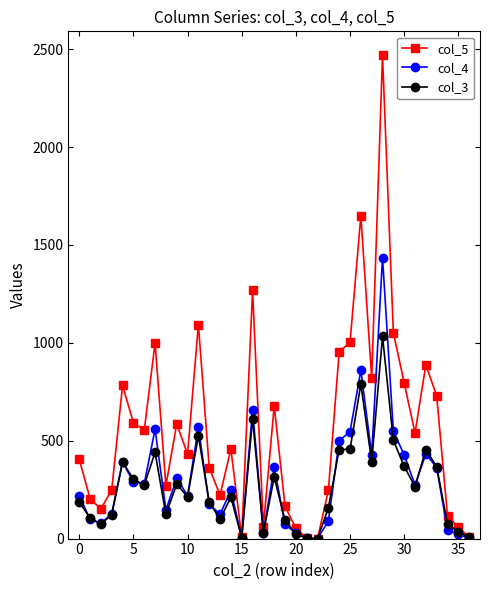

What are all the series names shown in the legend?

col_5, col_4, col_3